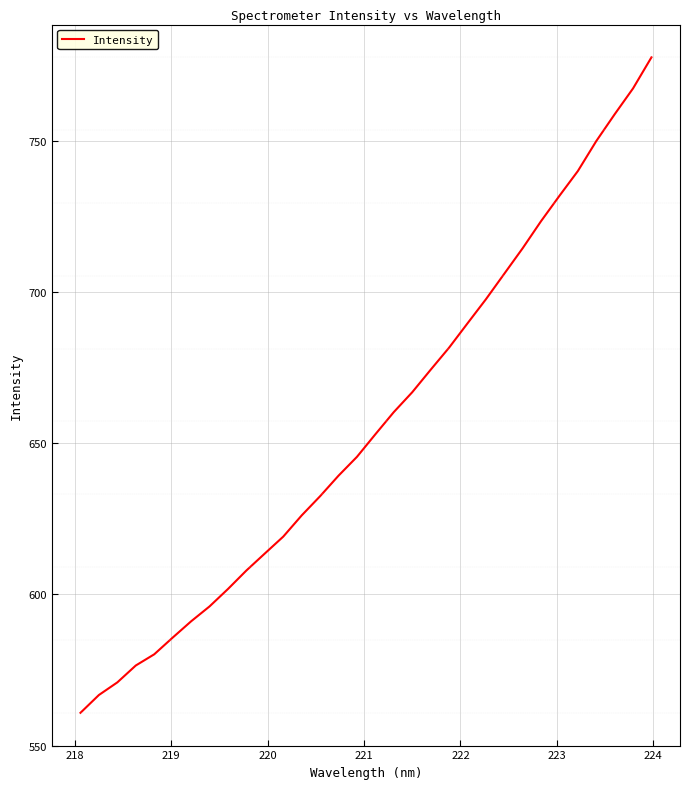

What is the maximum value shown in the chart?

777.5